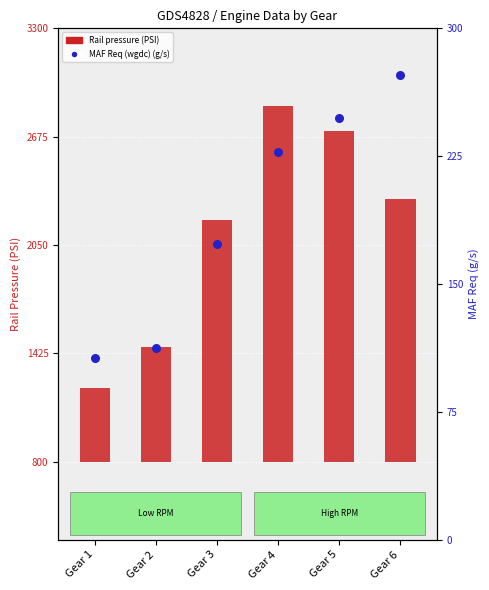

Which series has the largest total across all categories?

MAF Req (wgdc) (g/s)